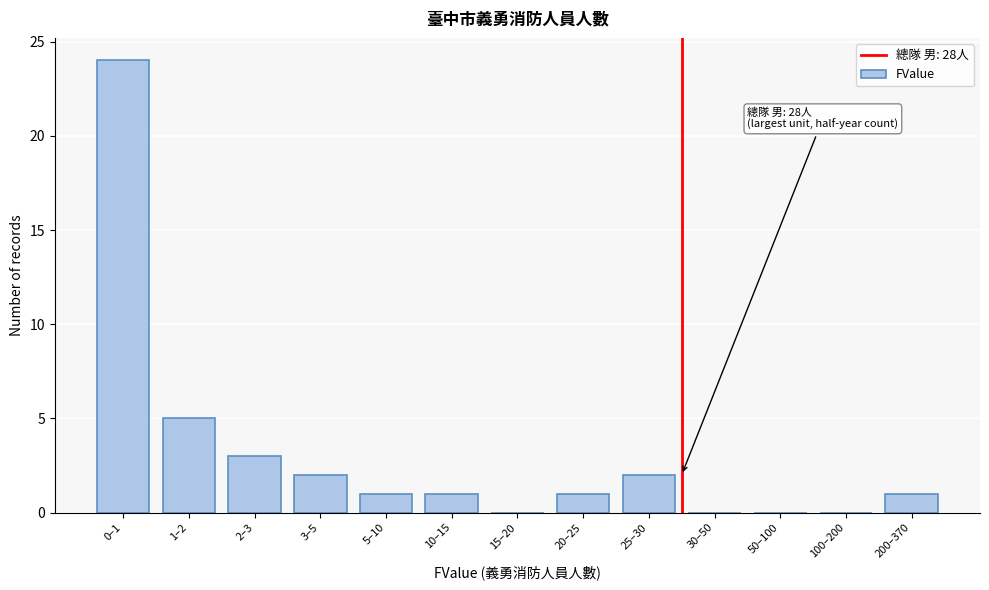

Reading right to left, what are all the values shown in this chart?

200–370=1	100–200=0	50–100=0	30–50=0	25–30=2	20–25=1	15–20=0	10–15=1	5–10=1	3–5=2	2–3=3	1–2=5	0–1=24